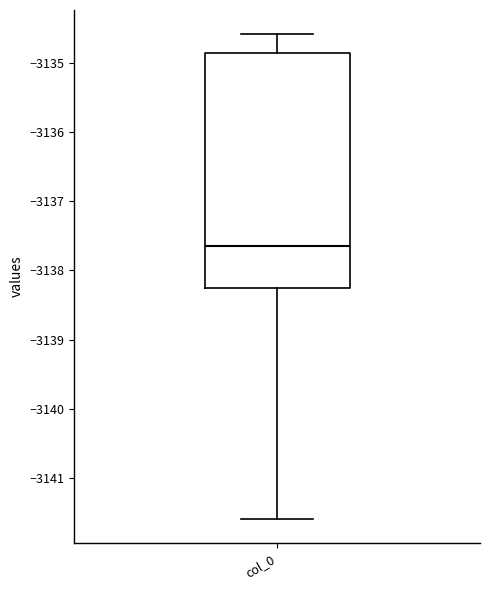

Read this box plot against the y-axis: the position of the median line, the range covered by the box, and the ends of both whiskers. The values are not printed on the chart, so give them approximately, as read against the axis.

median -3137.6, box -3138.3 to -3134.9, whiskers -3141.6 to -3134.6